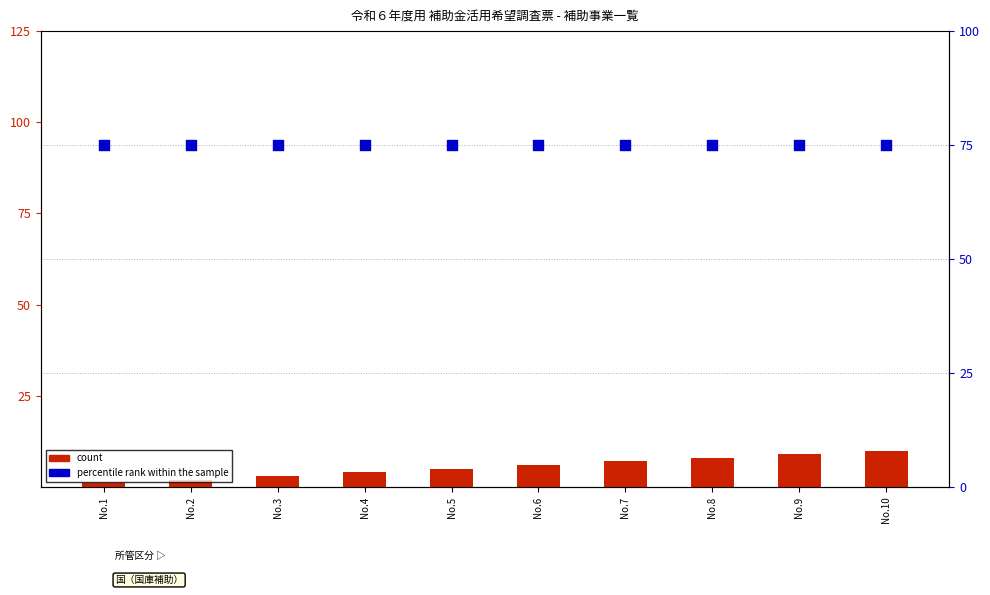

Which series reaches the minimum Y coordinate?

count